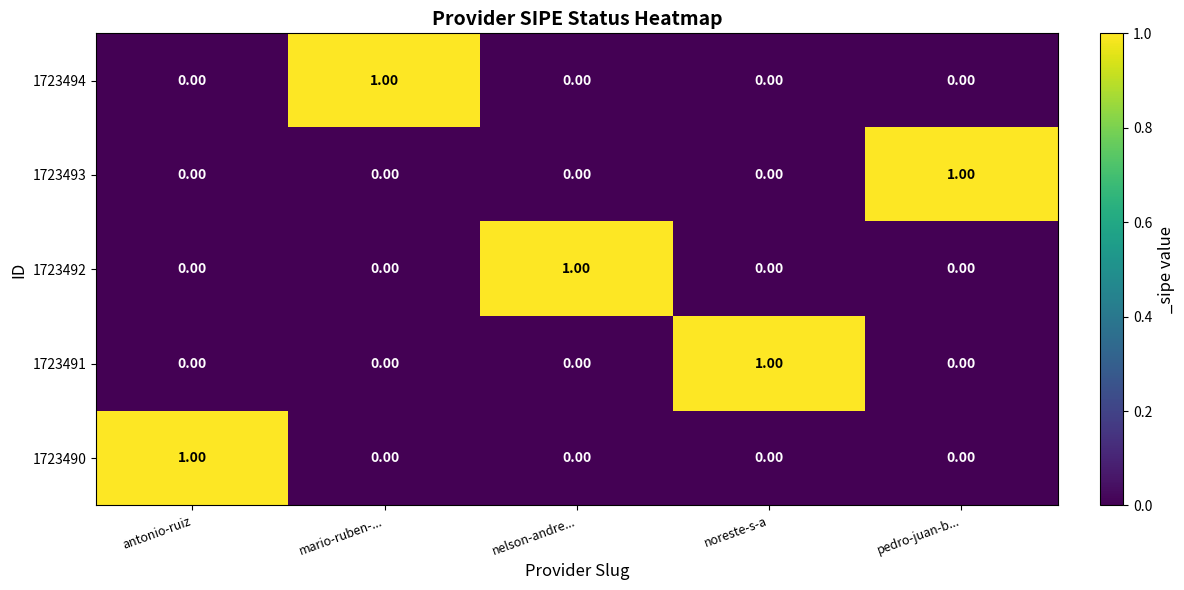

At how many categories does at least one series exceed 0?

5